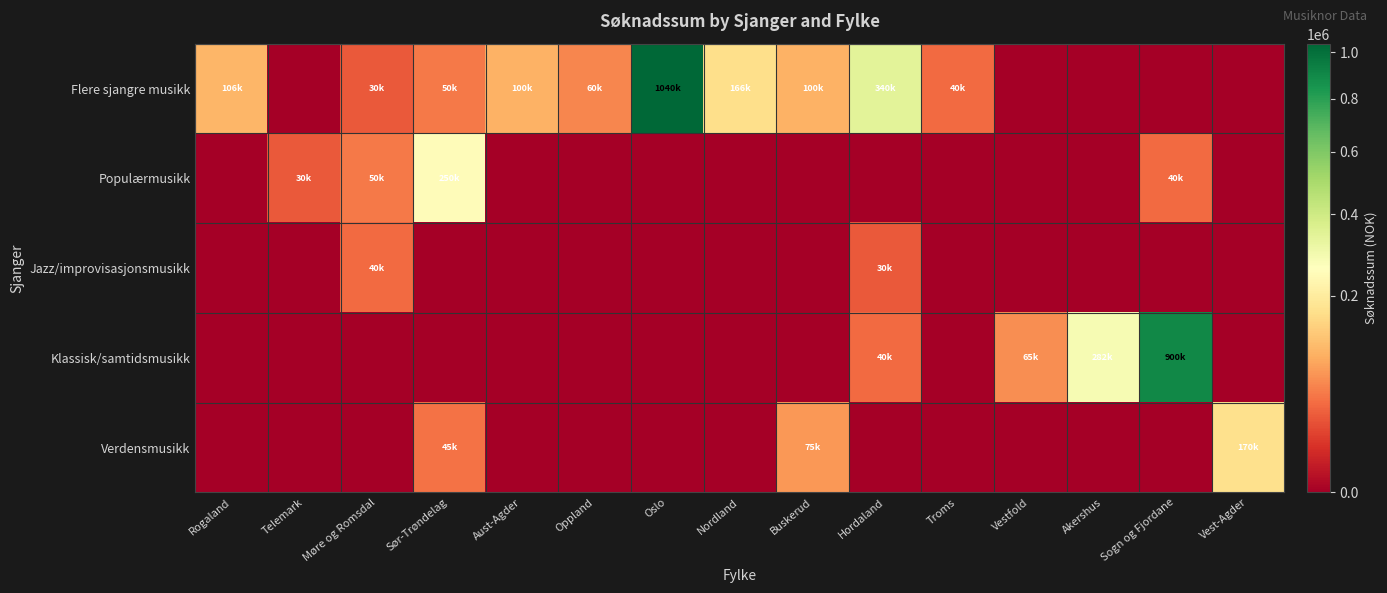

Which series has the largest total across all categories?

Flere sjangre musikk